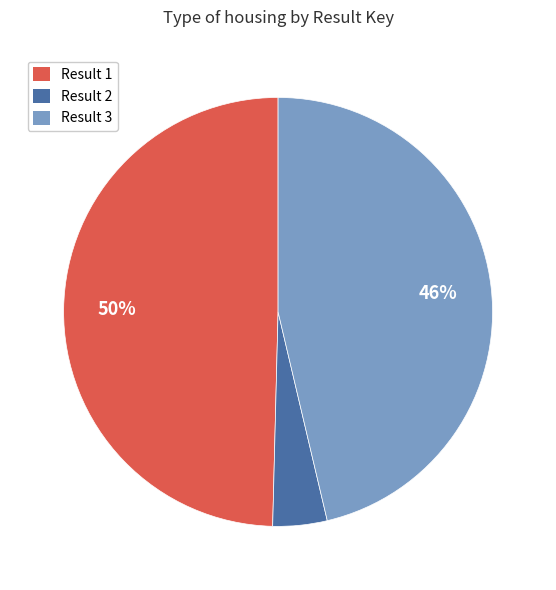

How many slices are in this pie chart?

3